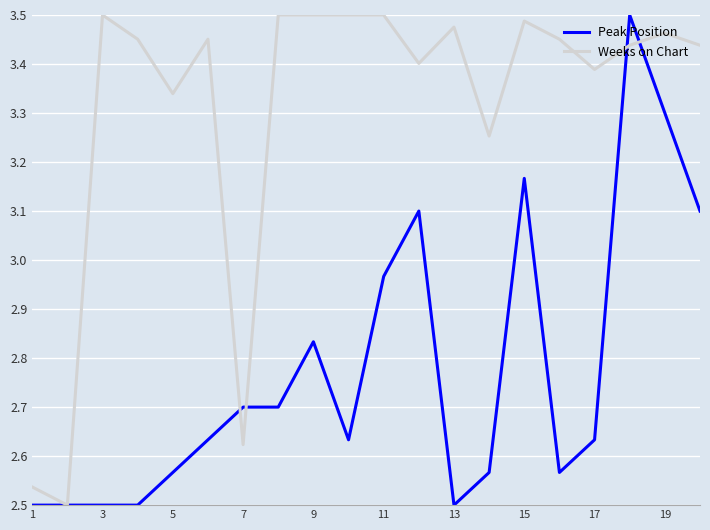

Which series has the largest total across all categories?

Weeks on Chart